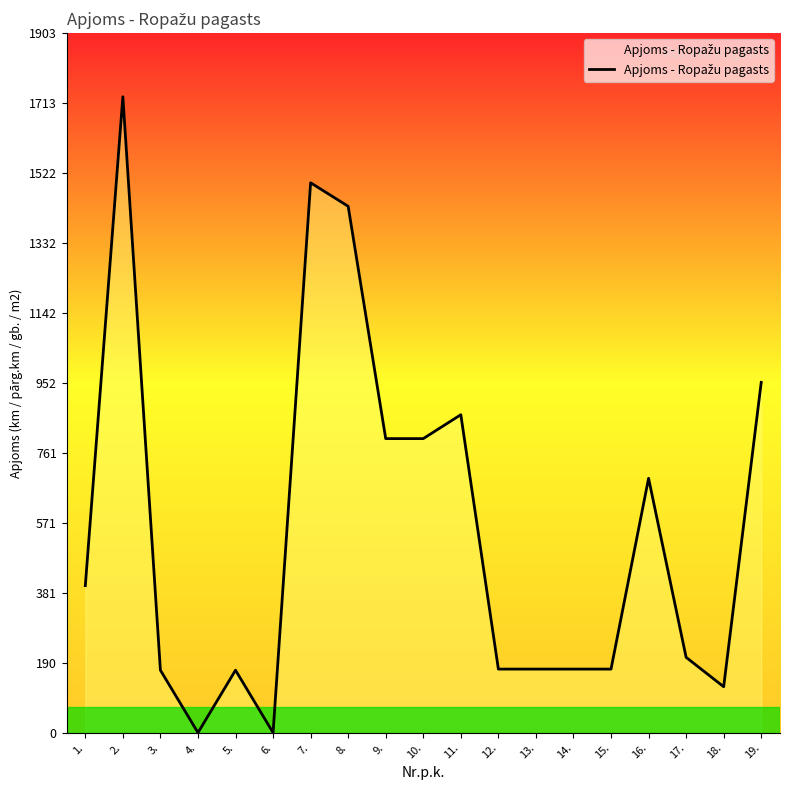

True or false: the data shows 247 at 12..

False